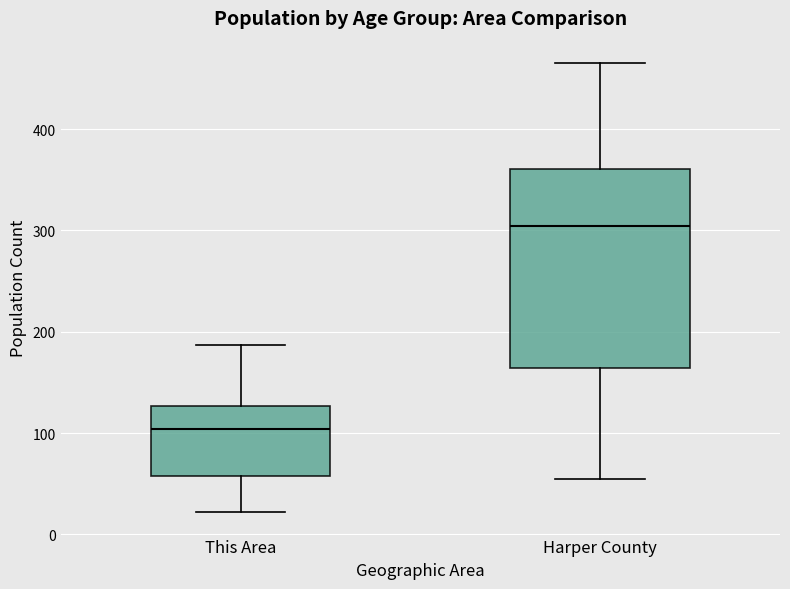

Reading left to right, transcribe this box plot: for each box, give where its median line is, the range the box spans, and where its two whiskers end, as read against the y-axis. The values are not printed on the chart, so give them approximately, as read against the axis.

This Area: median 100, box 60 to 130, whiskers 20 to 190
Harper County: median 300, box 160 to 360, whiskers 60 to 470